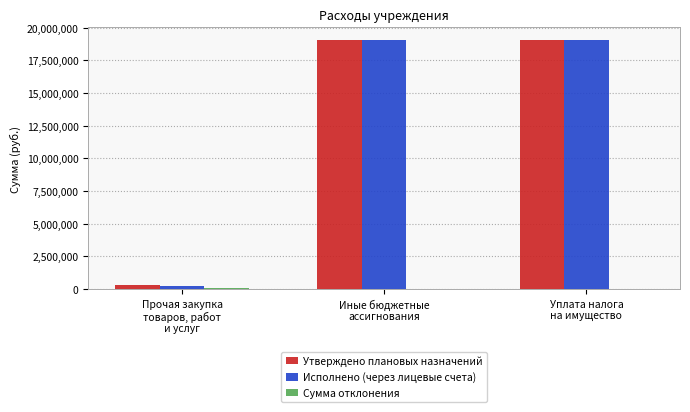

What is the maximum value for Исполнено (через лицевые счета)?

19072053.0